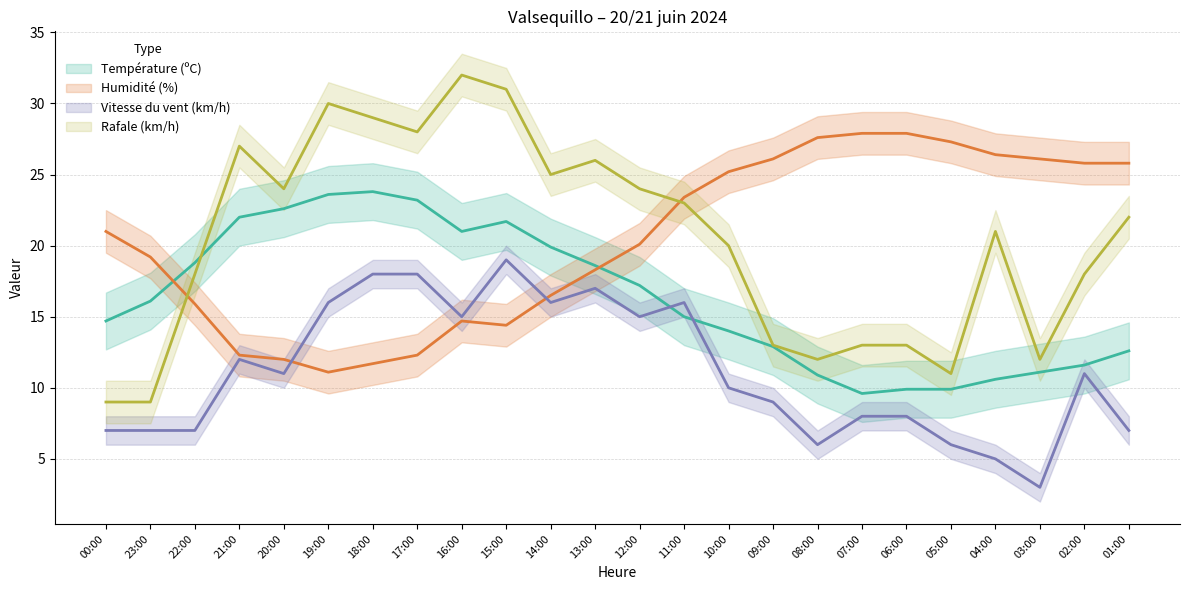

At which category does Rafale (km/h) reach its first local peak?

21:00